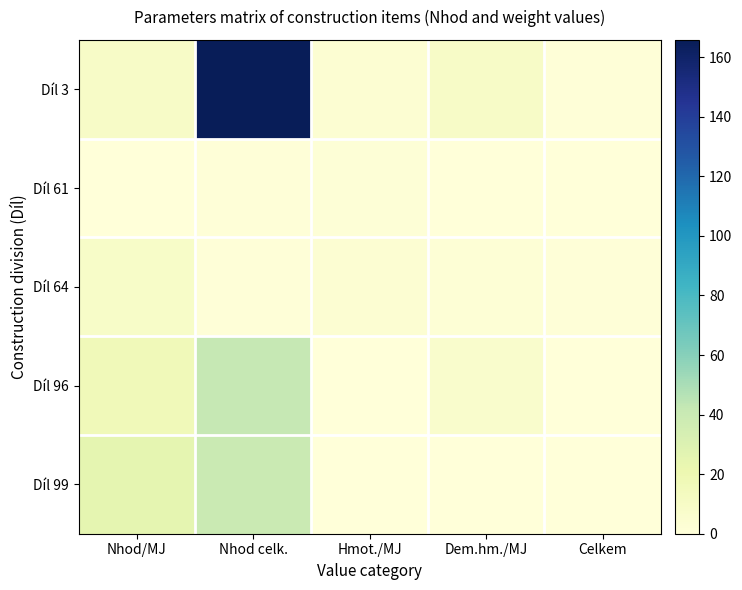

Rank the series at Nhod/MJ from highest to lowest value.

Díl 99, Díl 96, Díl 3, Díl 64, Díl 61